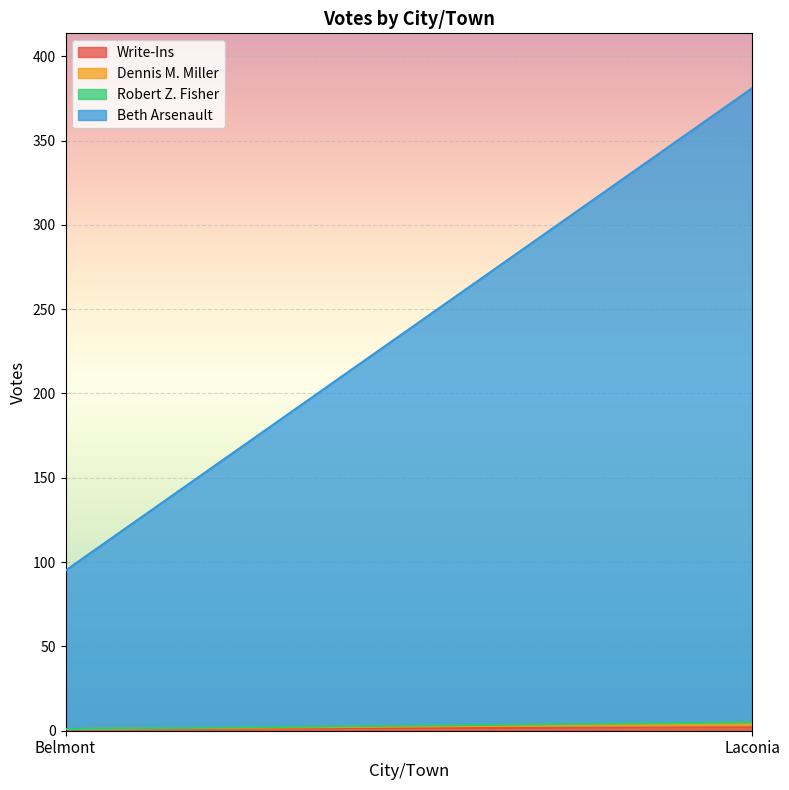

What is the sum of the Beth Arsenault values at Laconia and Belmont?

470